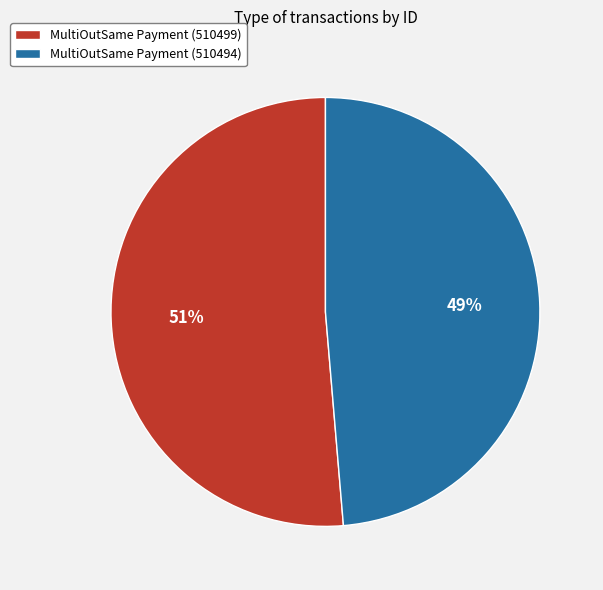

What percentage is the MultiOutSame Payment (510494) slice, to the nearest percent?

49%